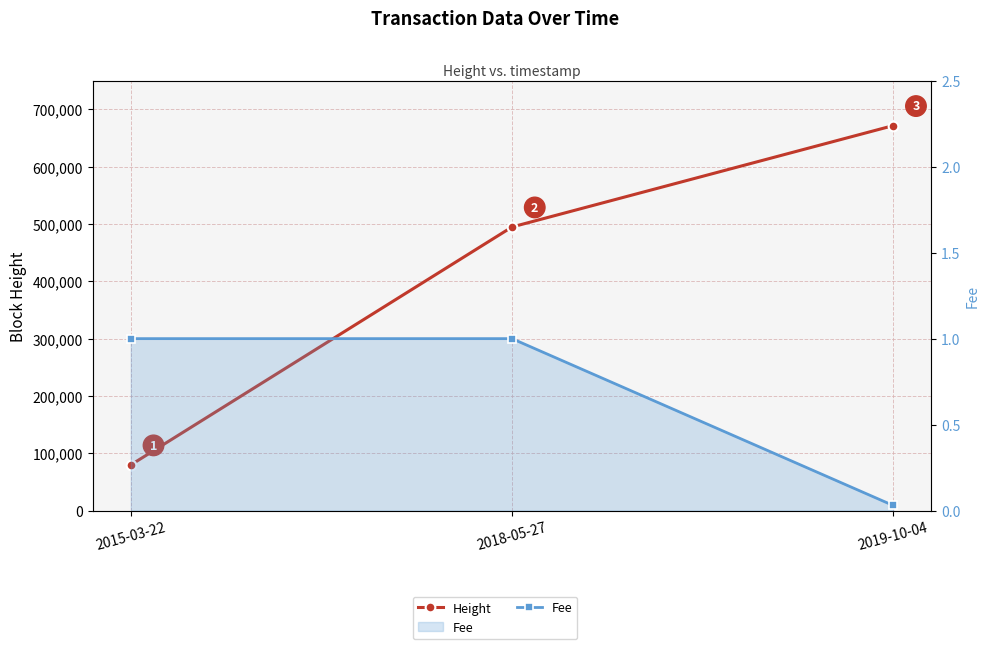

How many lines are shown in the chart?

2